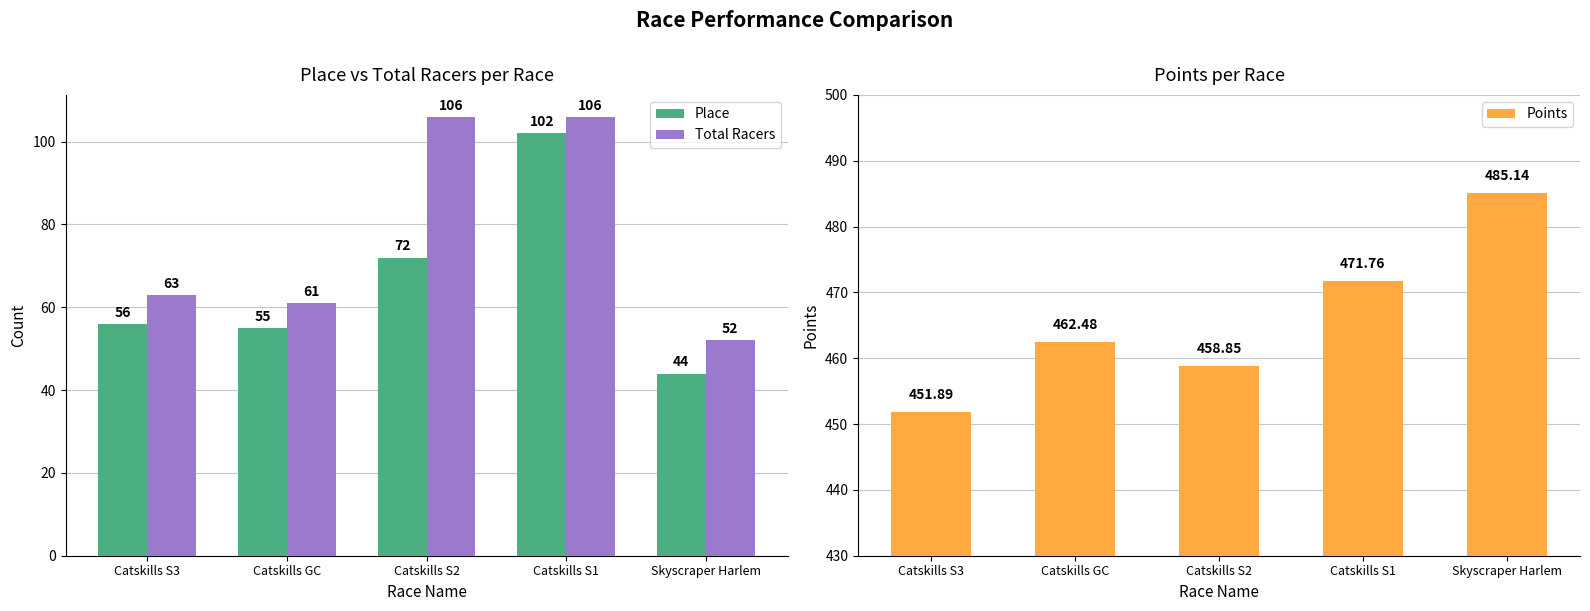

Reading left to right, list all the values displayed in this chart.

Place: 56.0	55.0	72.0	102.0	44.0
Total Racers: 63.0	61.0	106.0	106.0	52.0
Points: 451.9	462.5	458.9	471.8	485.1